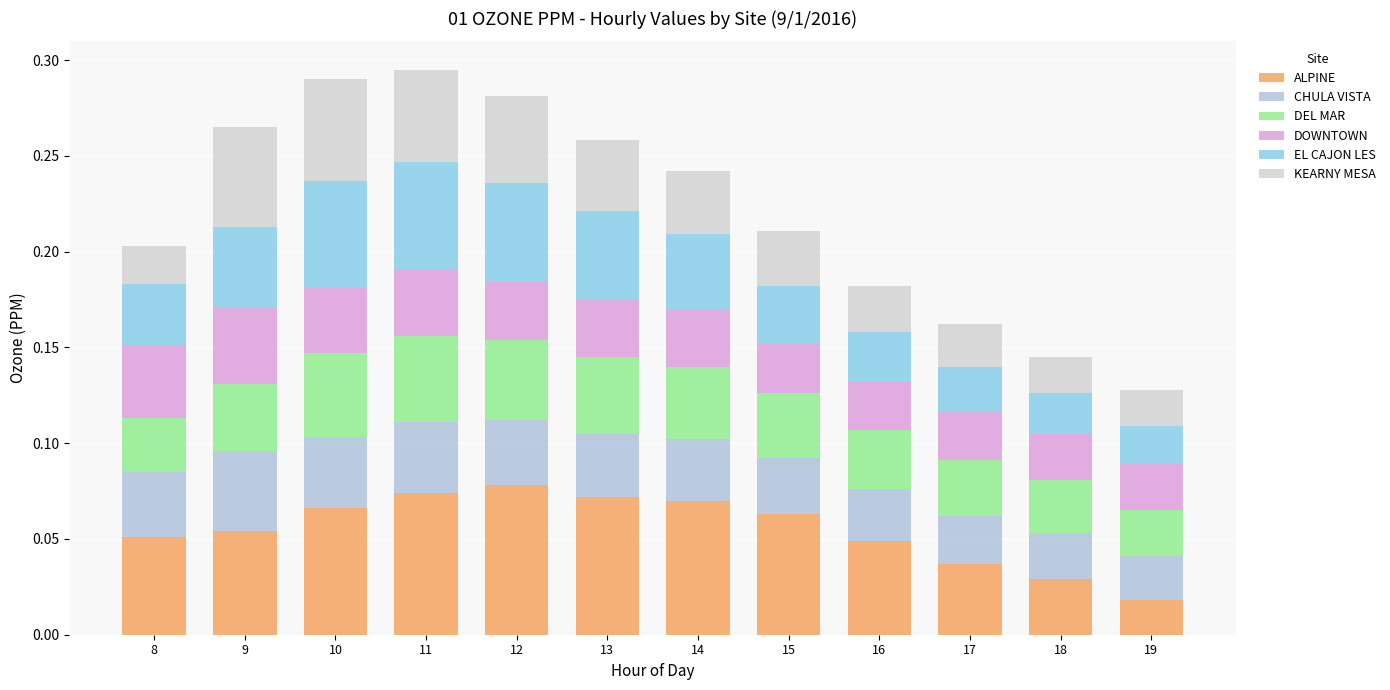

How many categories are shown in the chart?

12